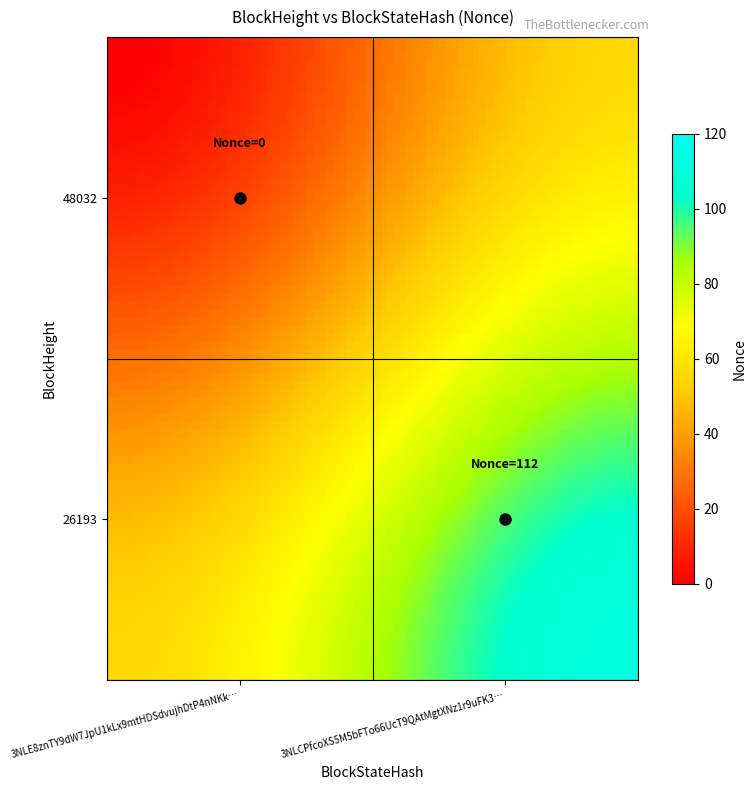

How many series are shown in this chart?

2